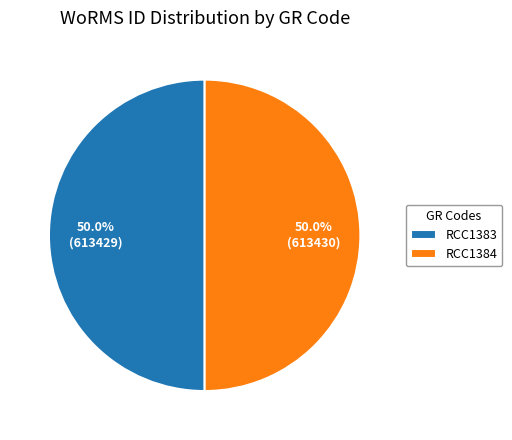

What percentage is the RCC1384 slice, to the nearest percent?

50%